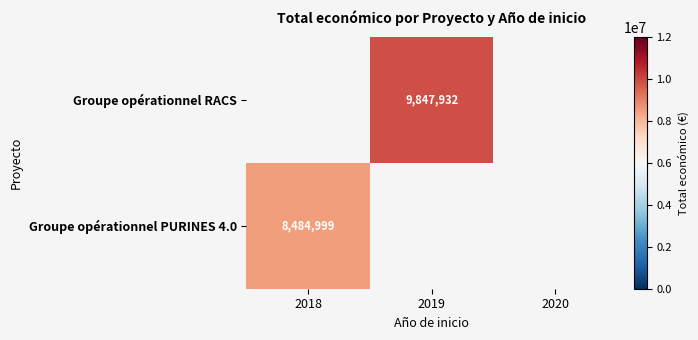

The value of Groupe opérationnel PURINES 4.0 at 2018 is 4763134. True or false?

False